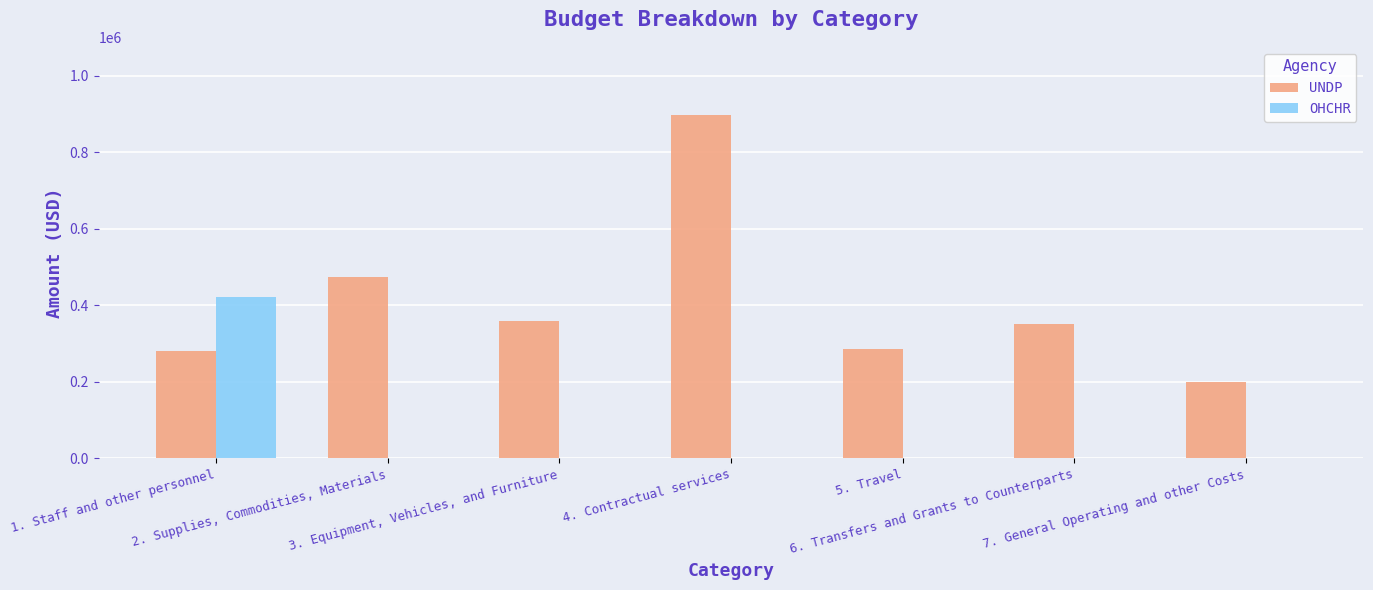

What is the greatest value displayed?

896000